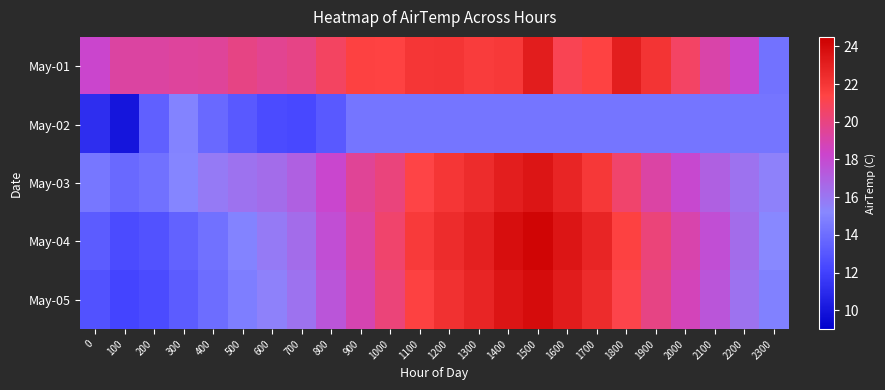

What is the maximum value shown in the chart?

24.2